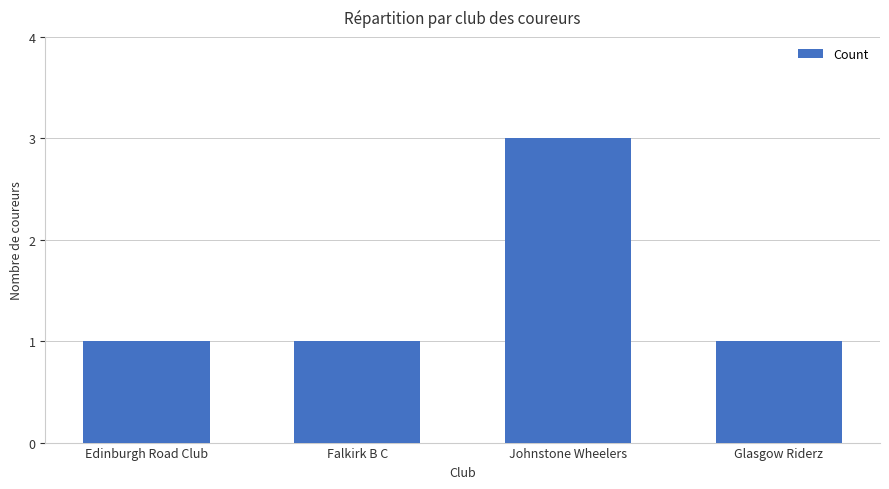

Reading right to left, extract all data points from this chart.

Glasgow Riderz=1	Johnstone Wheelers=3	Falkirk B C=1	Edinburgh Road Club=1